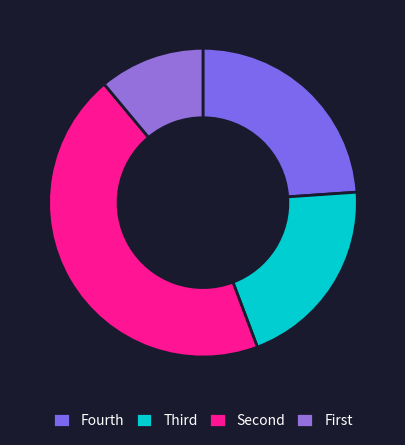

Which category has the biggest portion of the pie?

Second